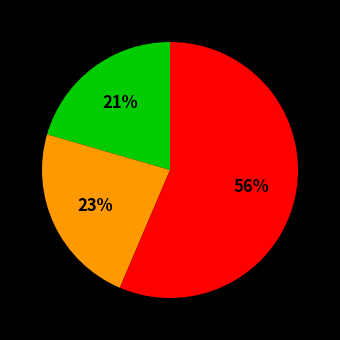

To the nearest percent, what is the average slice percentage?

33%